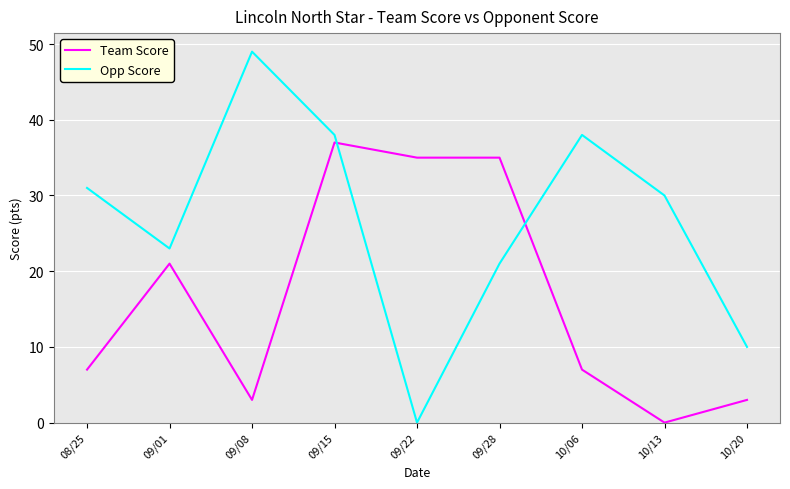

What are all the series names shown in the legend?

Team Score, Opp Score